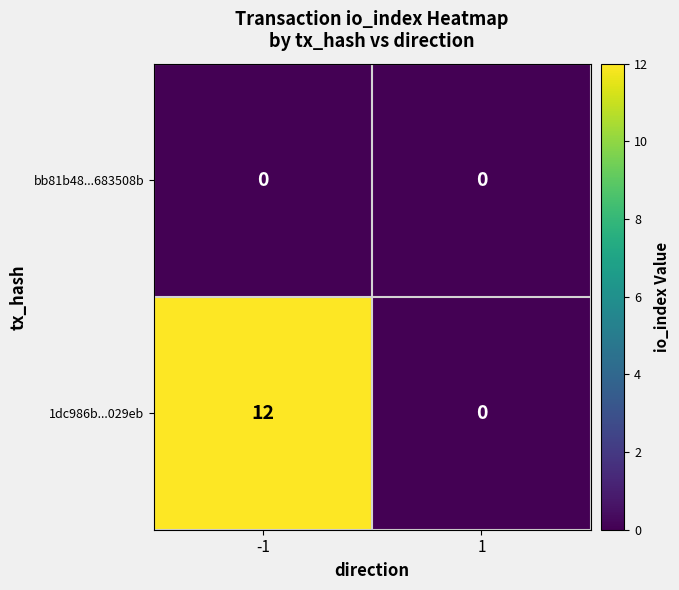

Which series changed the most between -1 and 1?

1dc986b...029eb